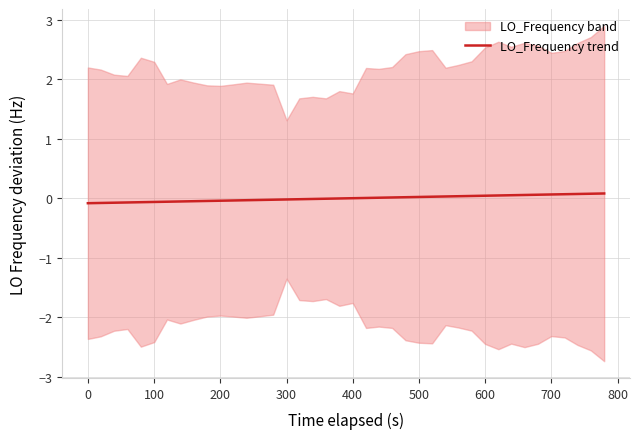

Reading left to right, list all the values displayed in this chart.

-0.1	-0.1	-0.1	-0.1	-0.1	-0.1	-0.1	-0.1	-0.0	-0.0	-0.0	-0.0	-0.0	-0.0	-0.0	-0.0	-0.0	-0.0	-0.0	-0.0	0.0	0.0	0.0	0.0	0.0	0.0	0.0	0.0	0.0	0.0	0.0	0.0	0.1	0.1	0.1	0.1	0.1	0.1	0.1	0.1